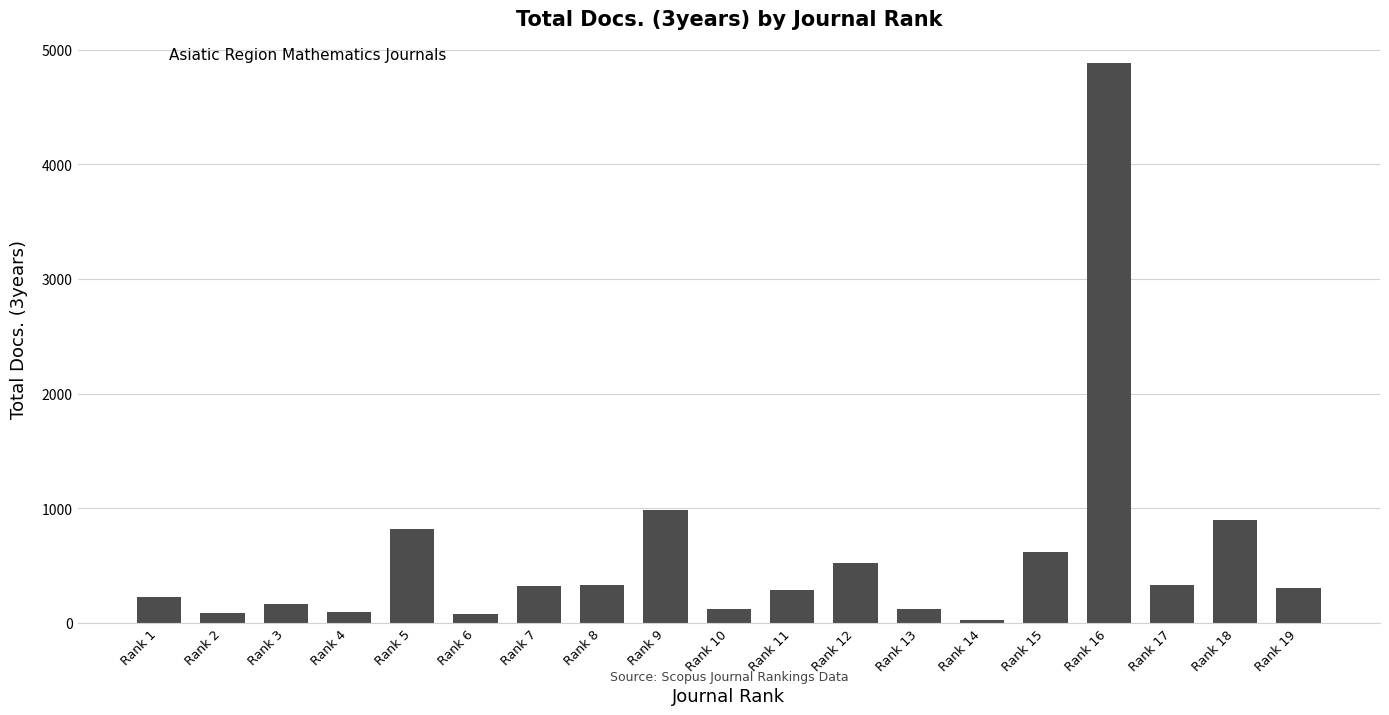

How many bars are there in total?

19